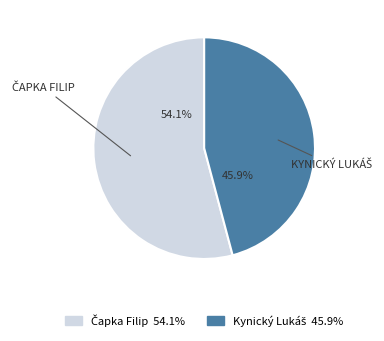

Is there any slice that represents more than half of the pie?

Yes